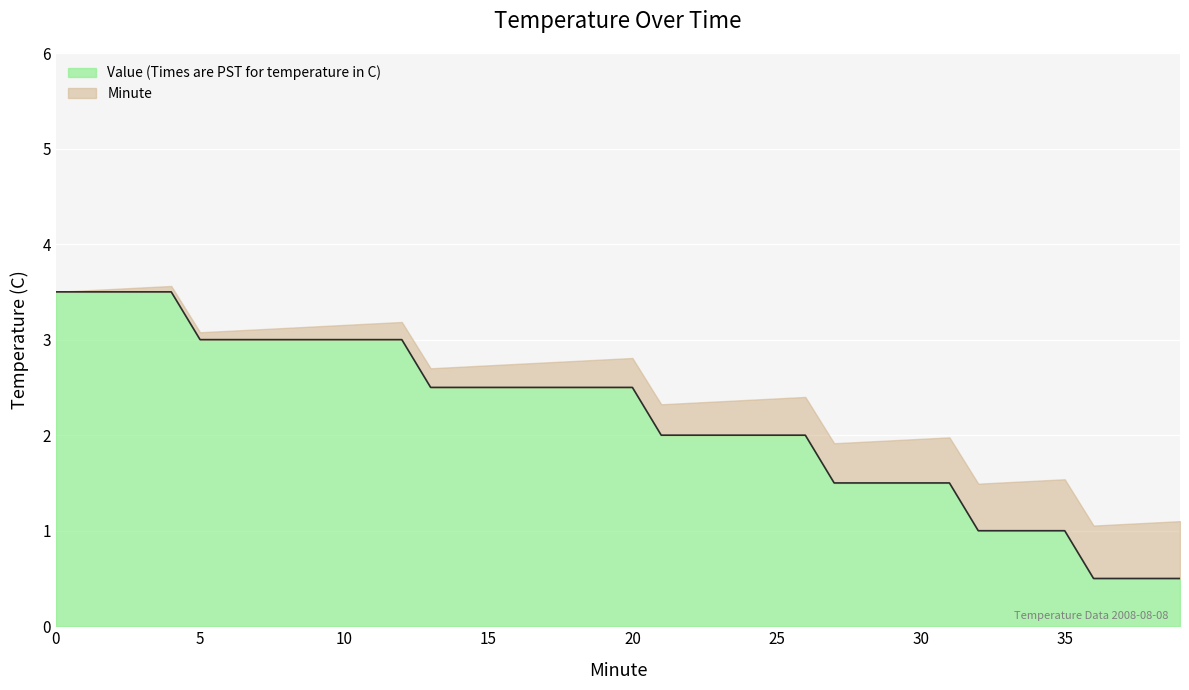

Between 39 and 1, which is larger?

1